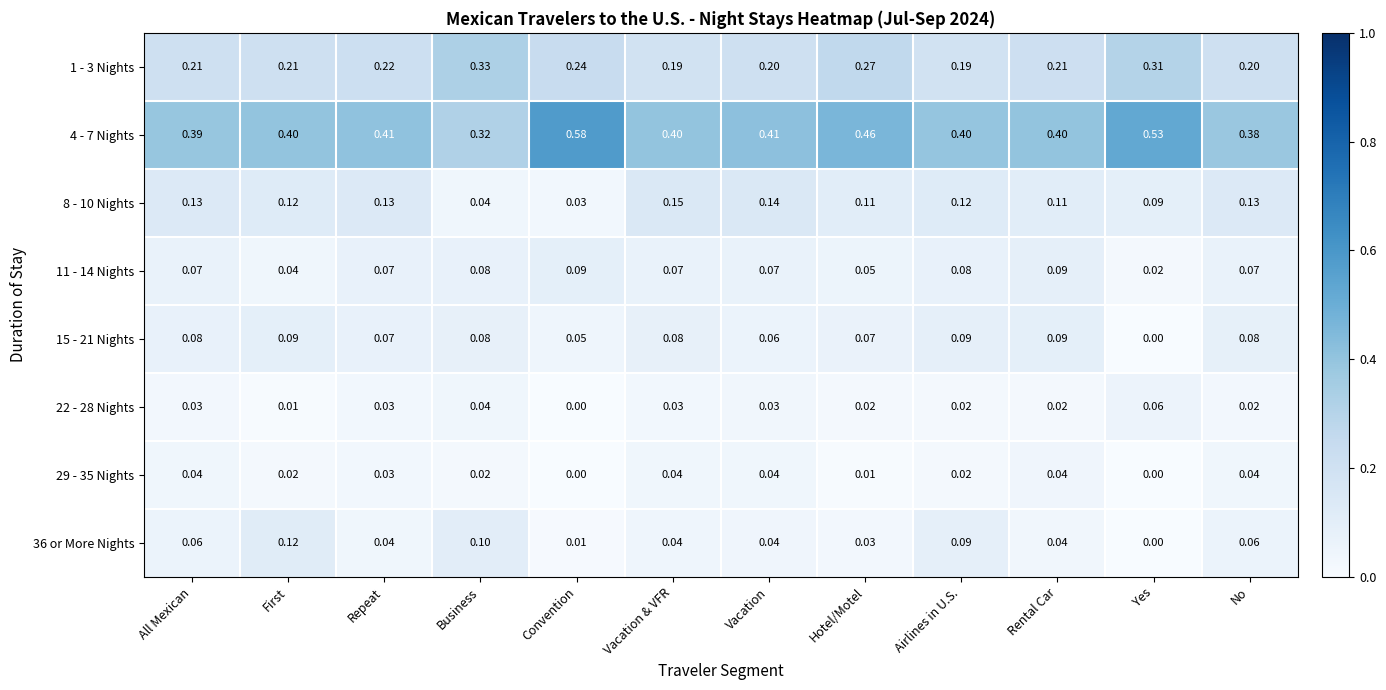

Is the value of 15 - 21 Nights at Yes greater than the value of 8 - 10 Nights at All Mexican?

No